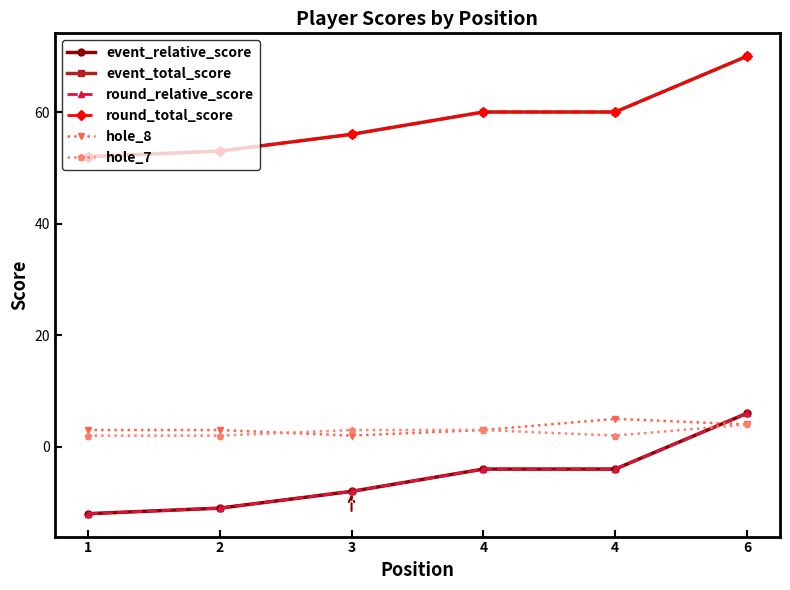

How many lines are shown in the chart?

6